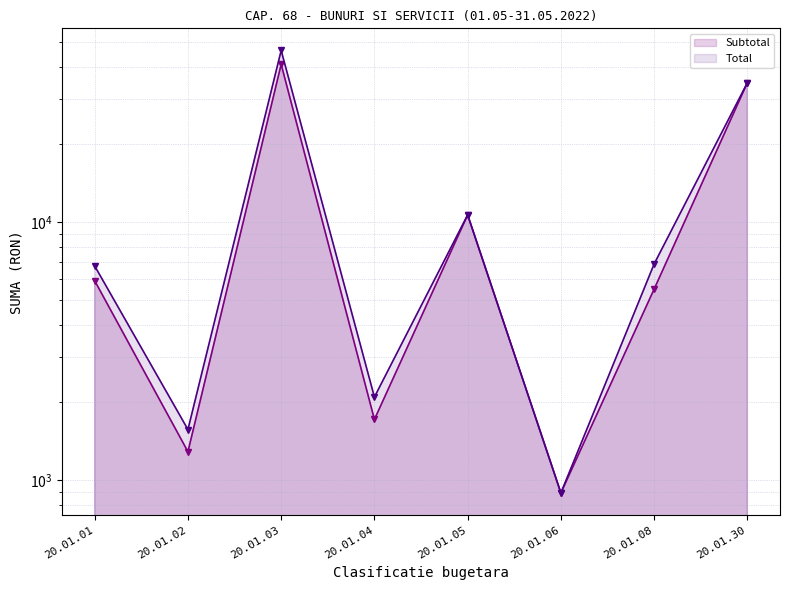

True or false: Total and Subtotal intersect in this chart.

False